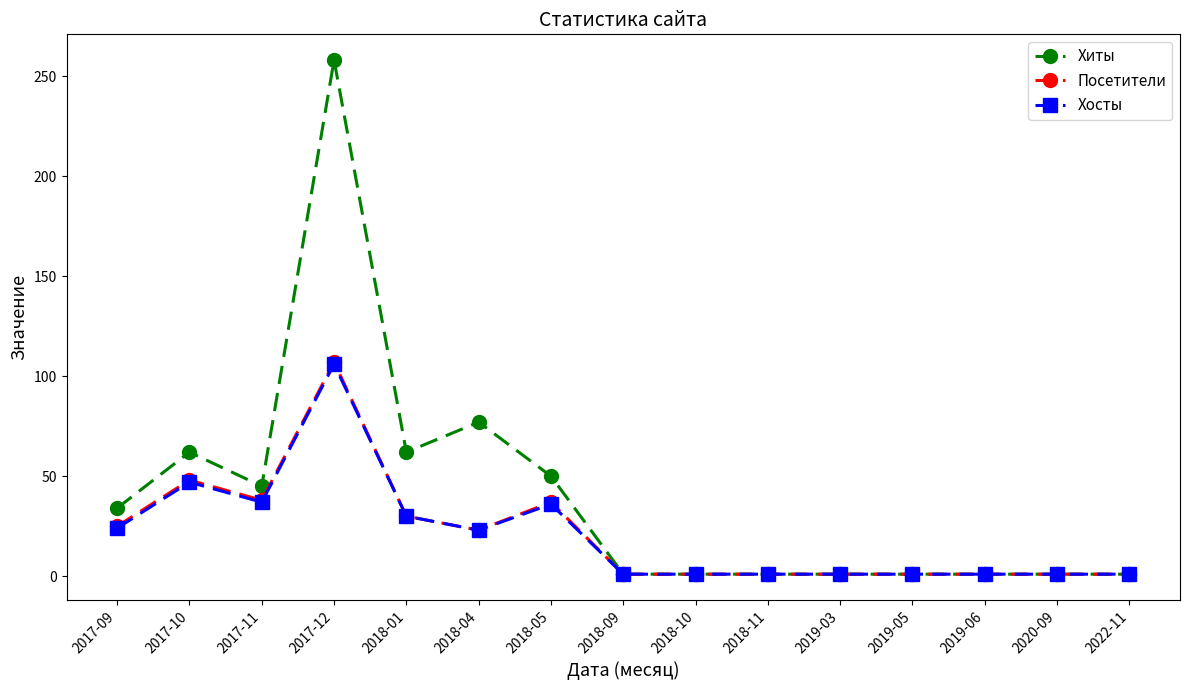

The value of Хиты at 2018-10 is 1. True or false?

True